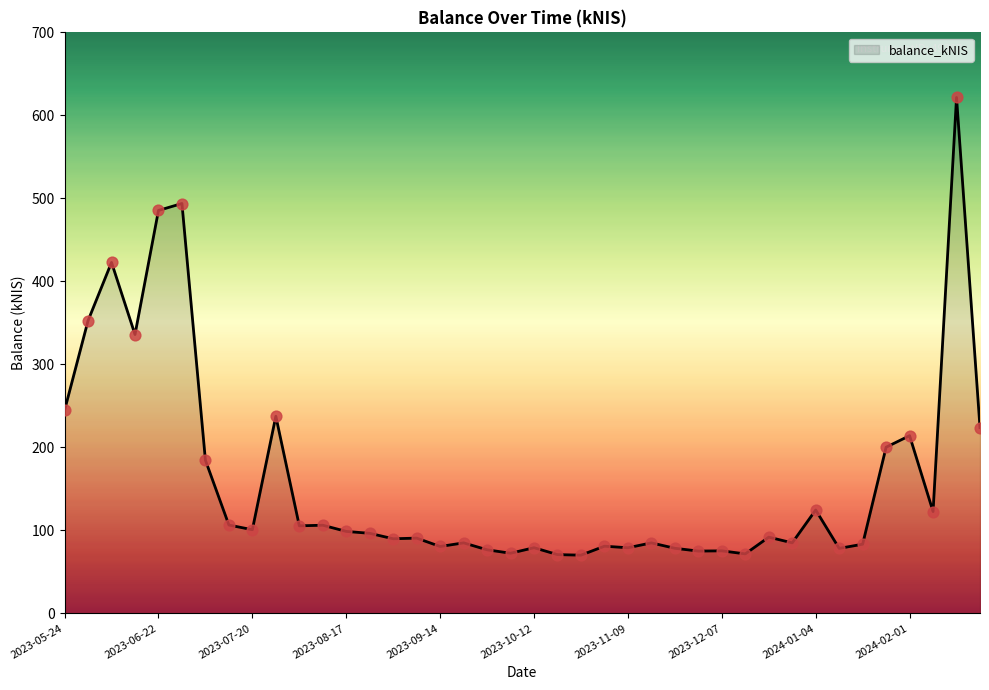

What is the minimum value shown in the chart?

70.1